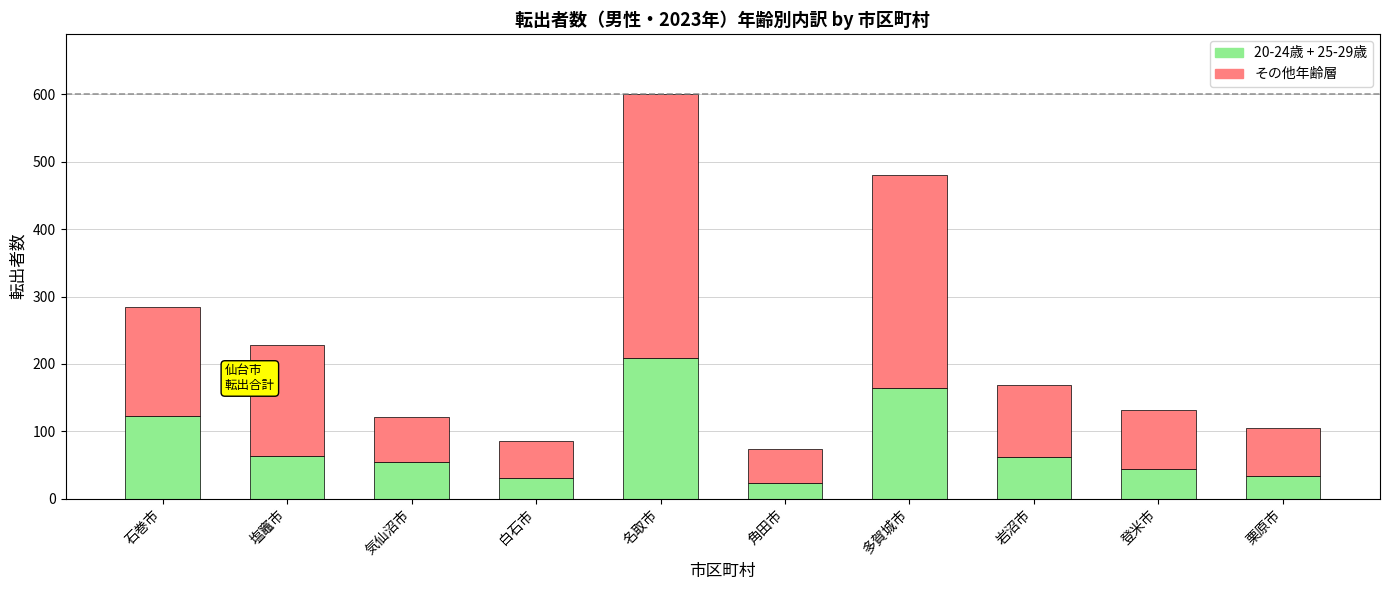

Does the chart contain any negative values?

No